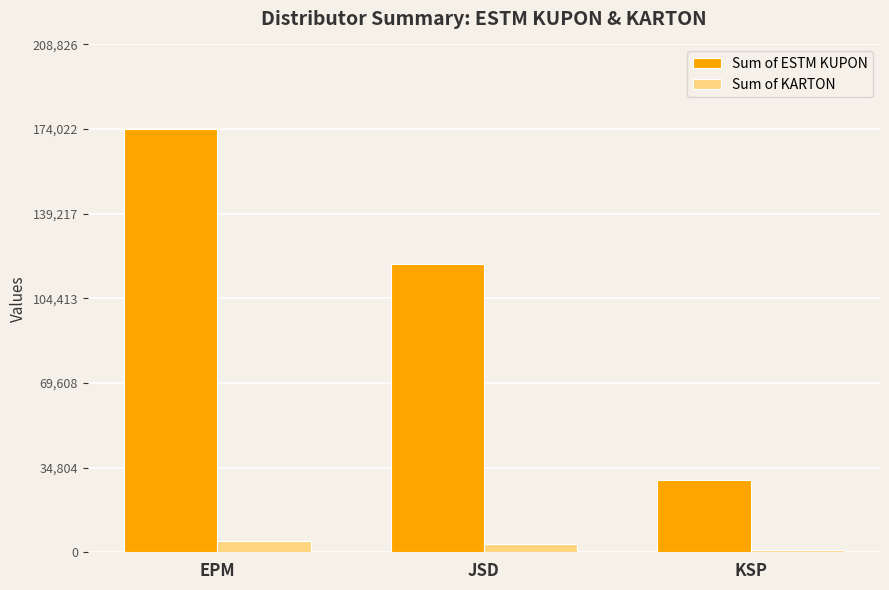

What is the spread (max minus min) of values at EPM?

169188.1